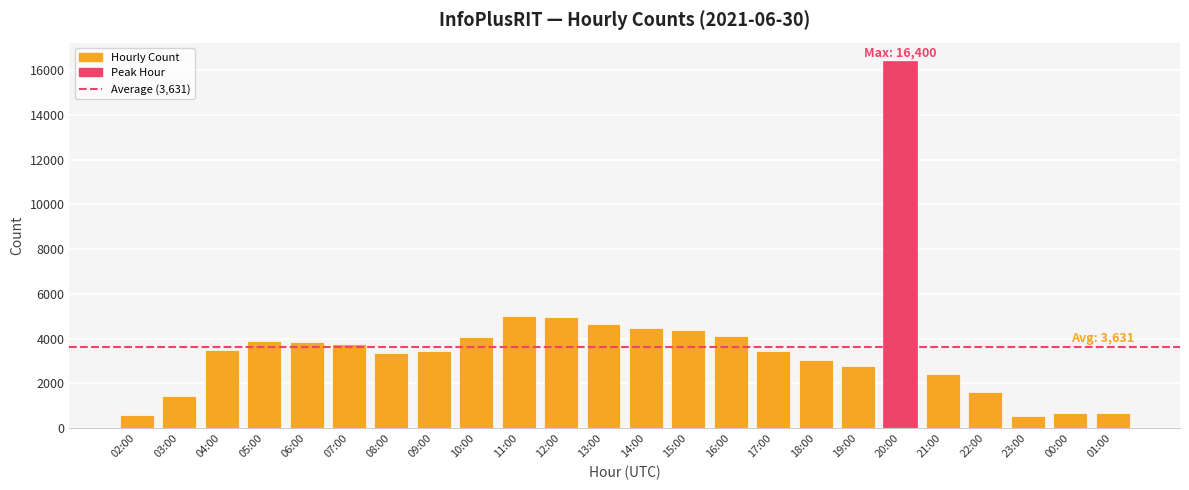

What is the average value?

3631